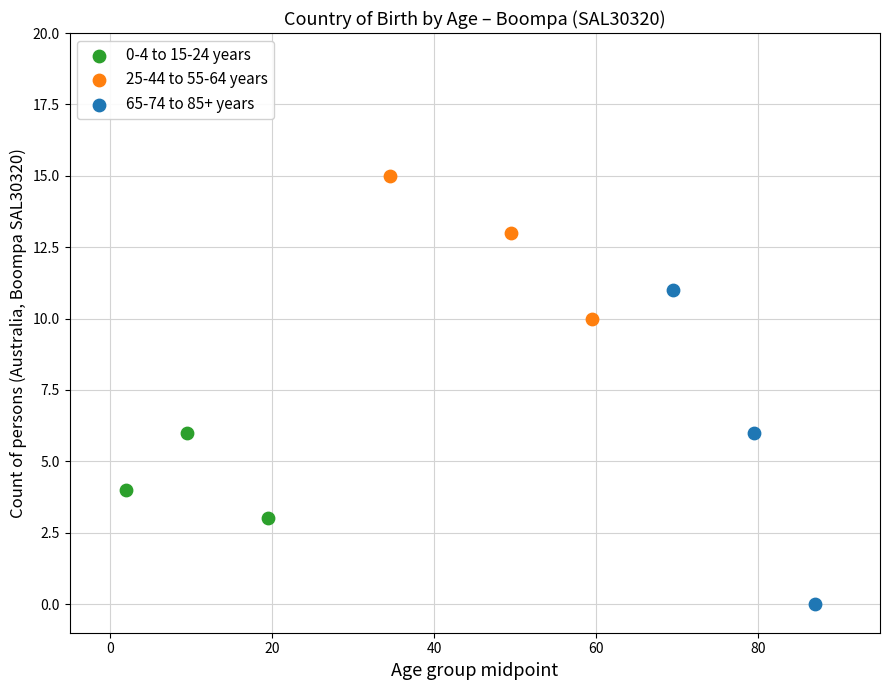

Which series reaches the maximum Y coordinate?

25-44 to 55-64 years